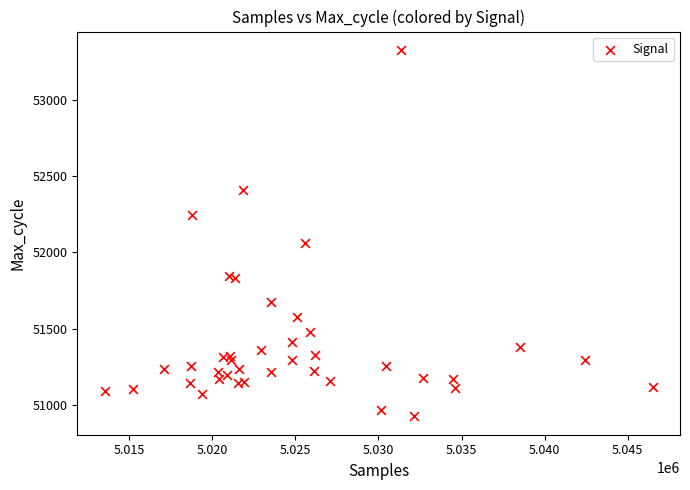

What Y value in the scatter plot is closest to 52126?

52060